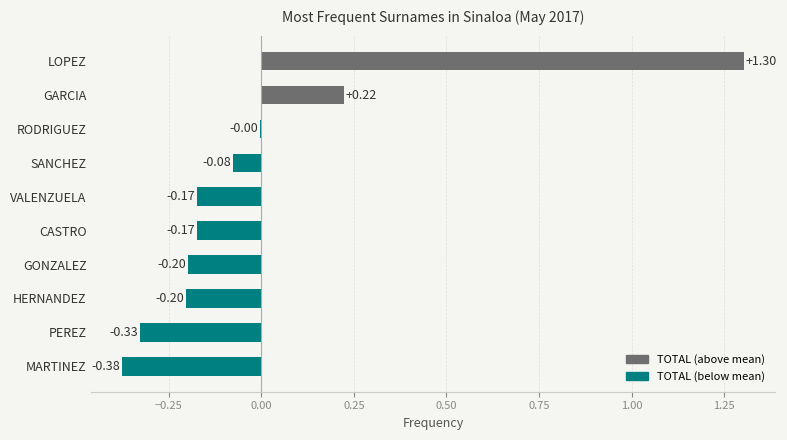

Where is the data nearest to the value 0?

RODRIGUEZ